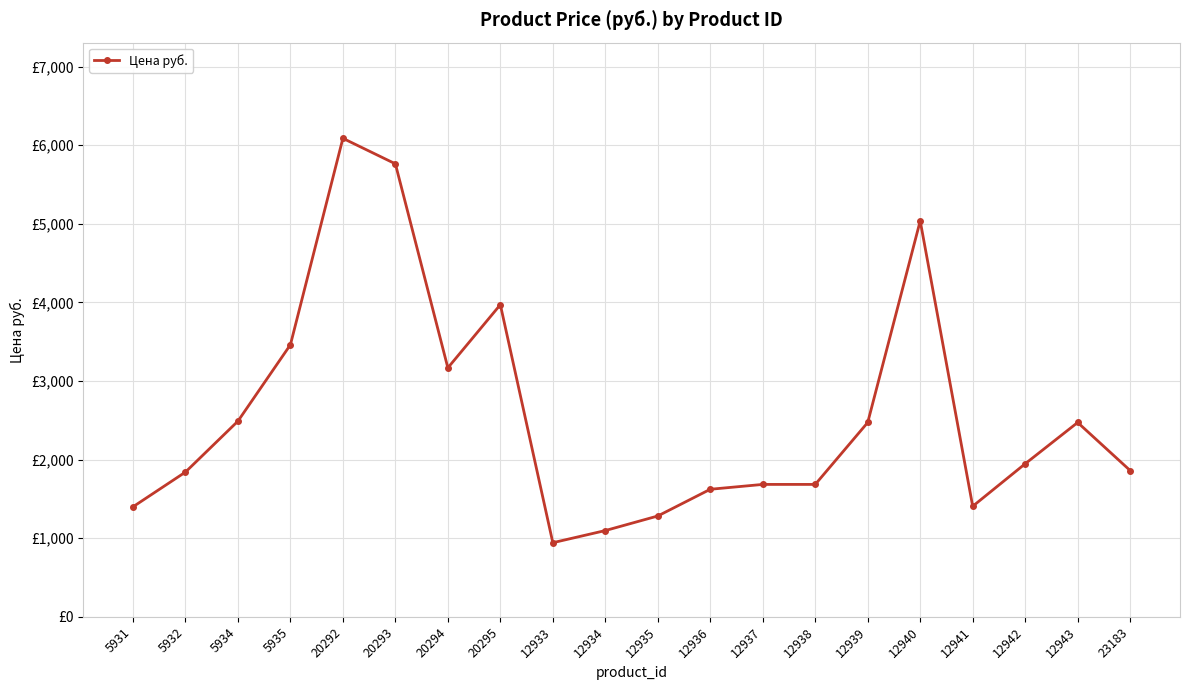

At which label does the data first exceed 1946?

5934